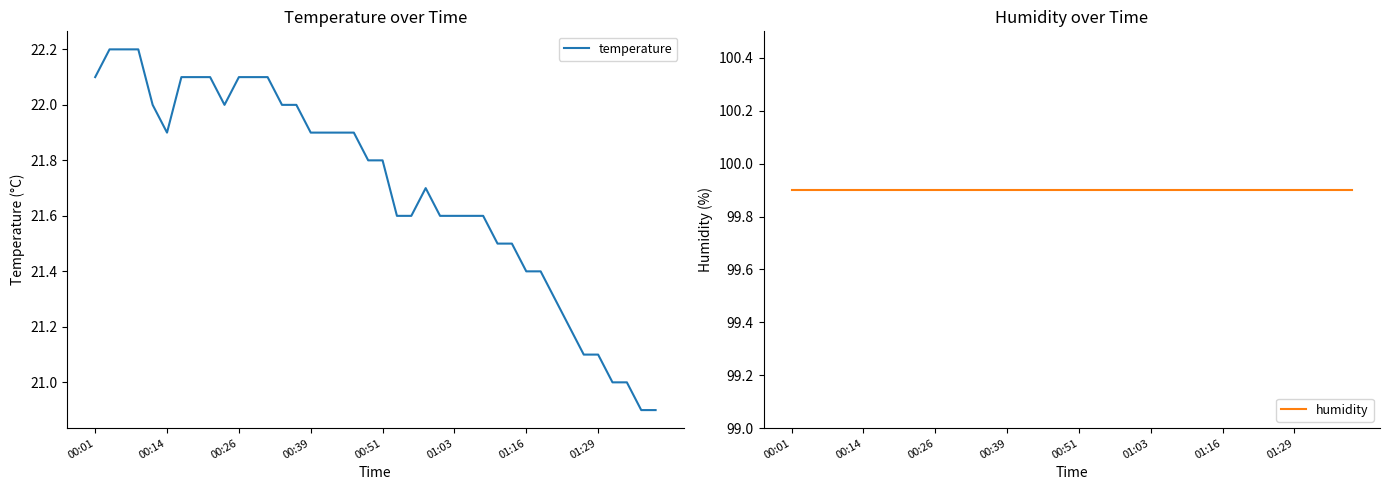

What is the value of the temperature point at the 19th from the left?

21.9